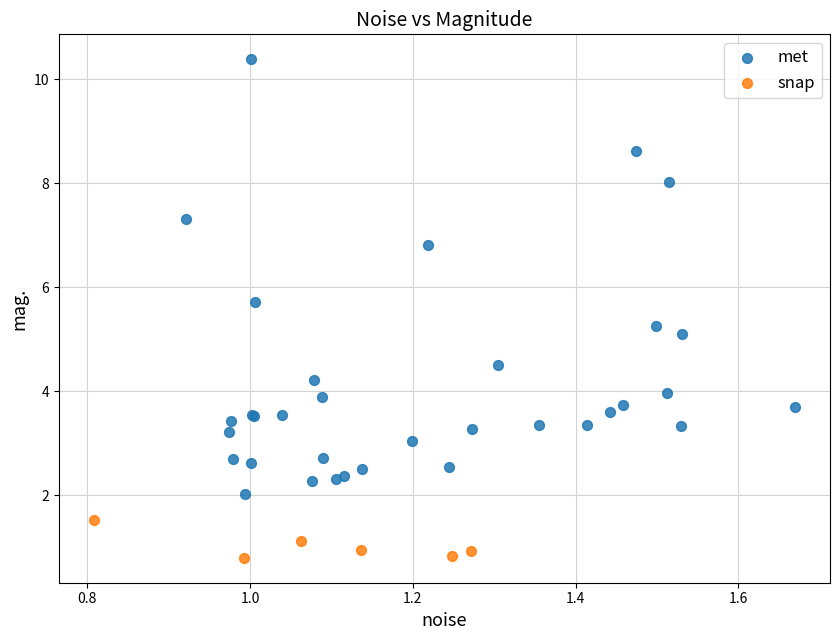

Which series has the largest Y range (max minus min)?

met